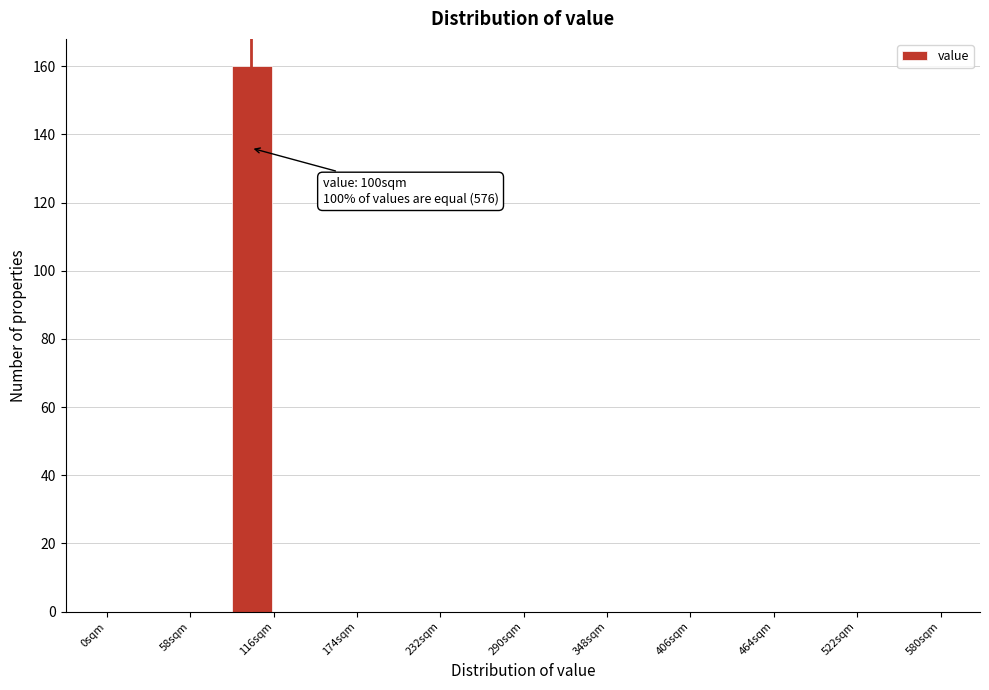

Around what value on the x-axis is the tallest bar? Give the approximate position of its centre, as read against the axis.

100